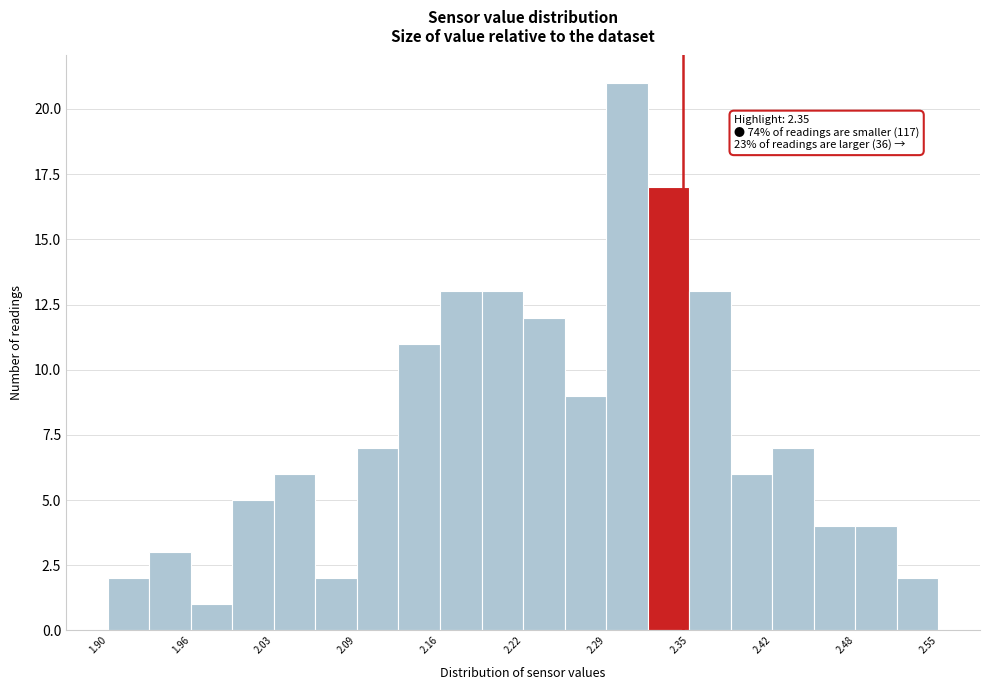

Read against the x-axis, roughly where is the centre of the tallest bar?

2.31